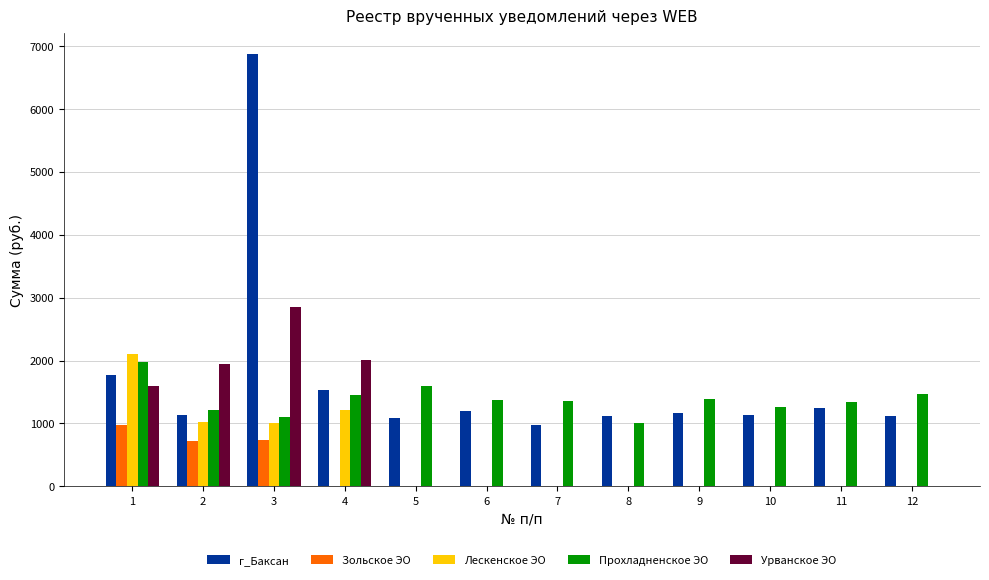

Is the value of Лескенское ЭО at 10 greater than the value of г_Баксан at 10?

No